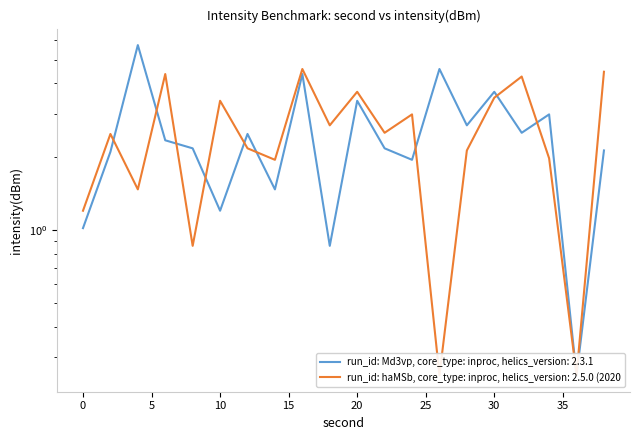

How many data points does each series have?

20